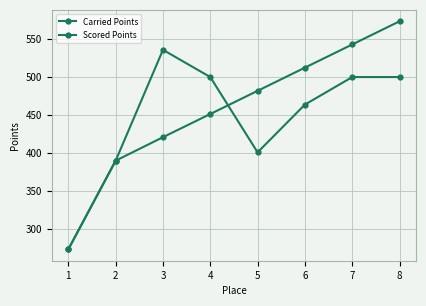

What is the value of the Scored Points point at the 7th from the left?

543.0